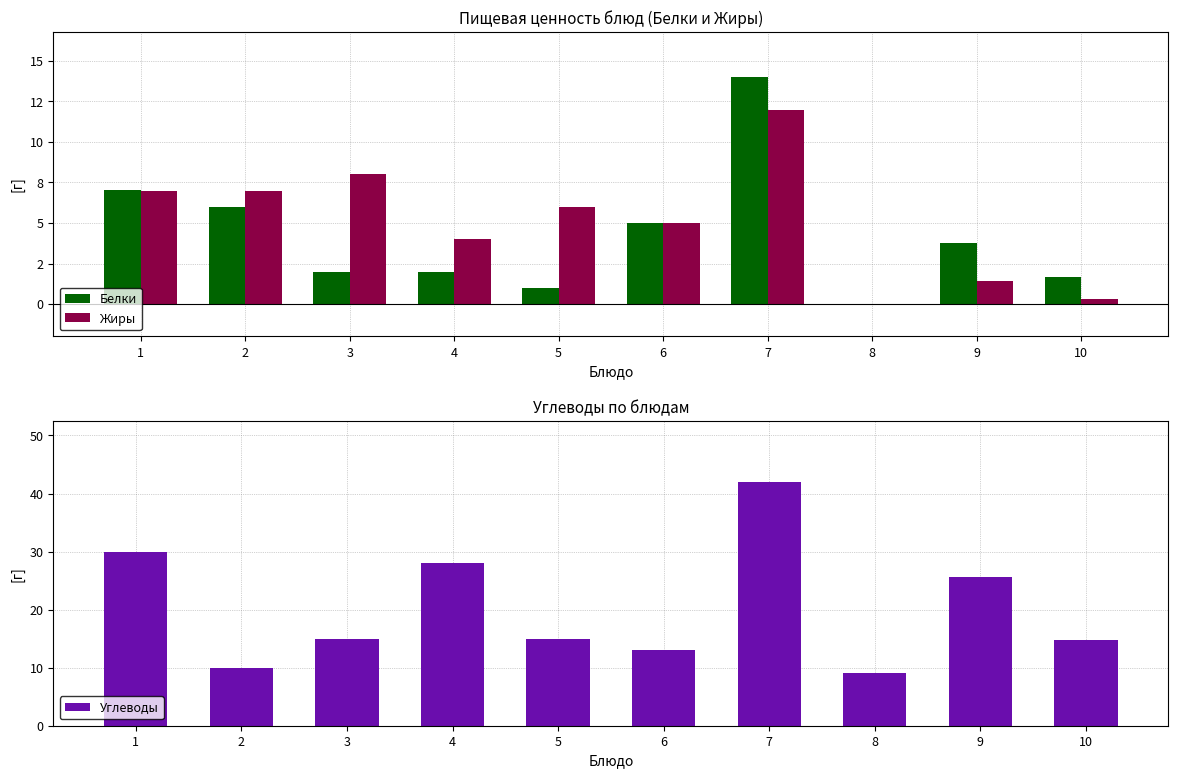

The Углеводы series shows 25.7 at 9. True or false?

True